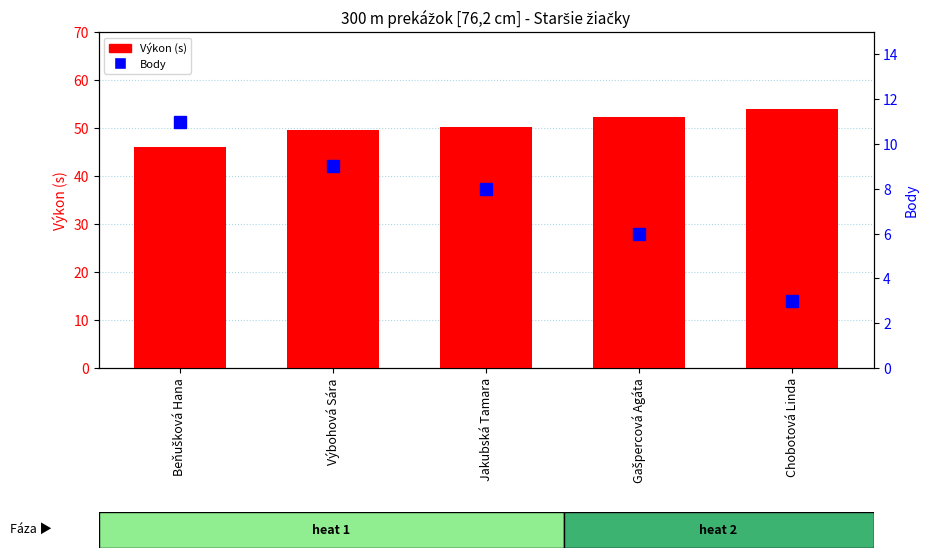

Rank the series at Jakubská Tamara from lowest to highest value.

Body, Výkon (s)